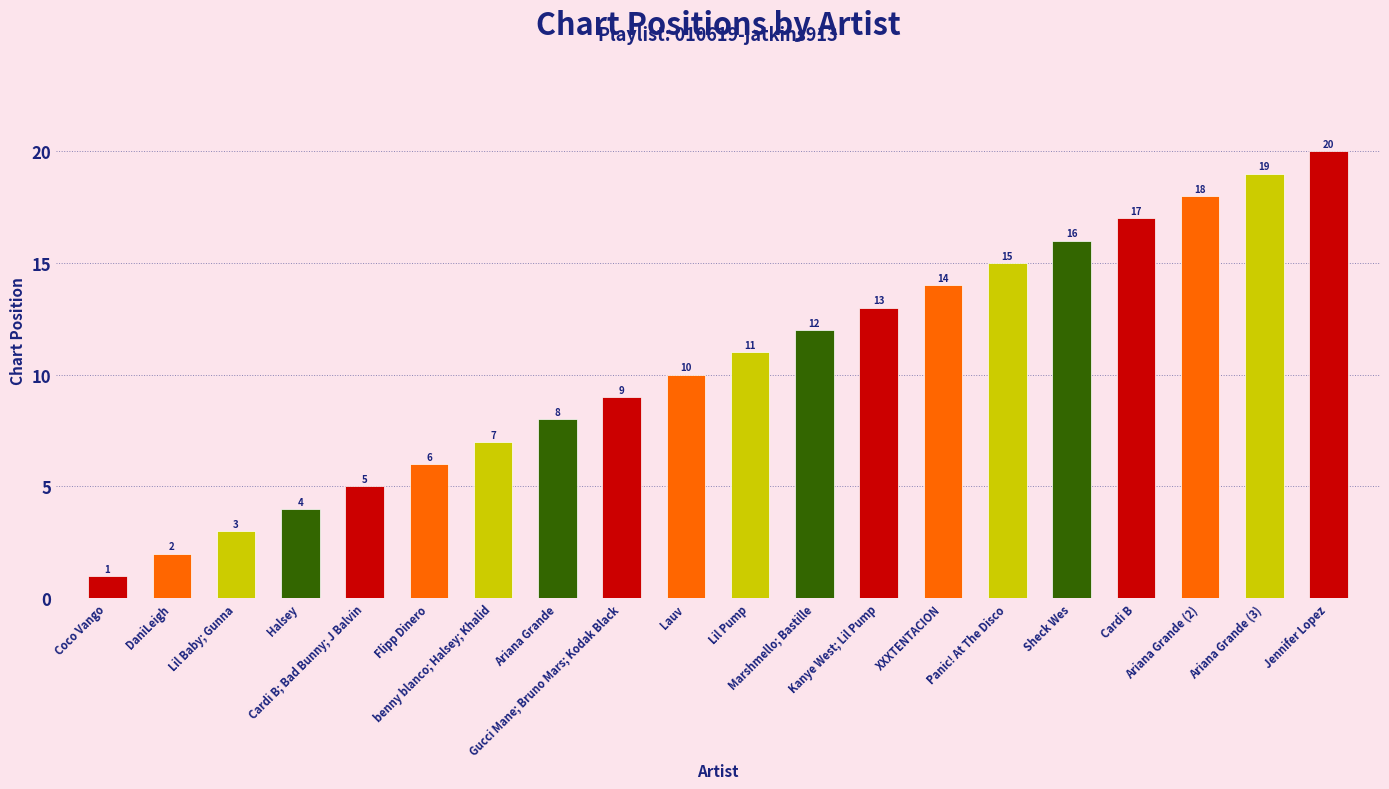

True or false: the data shows 11 at Lil Pump.

True